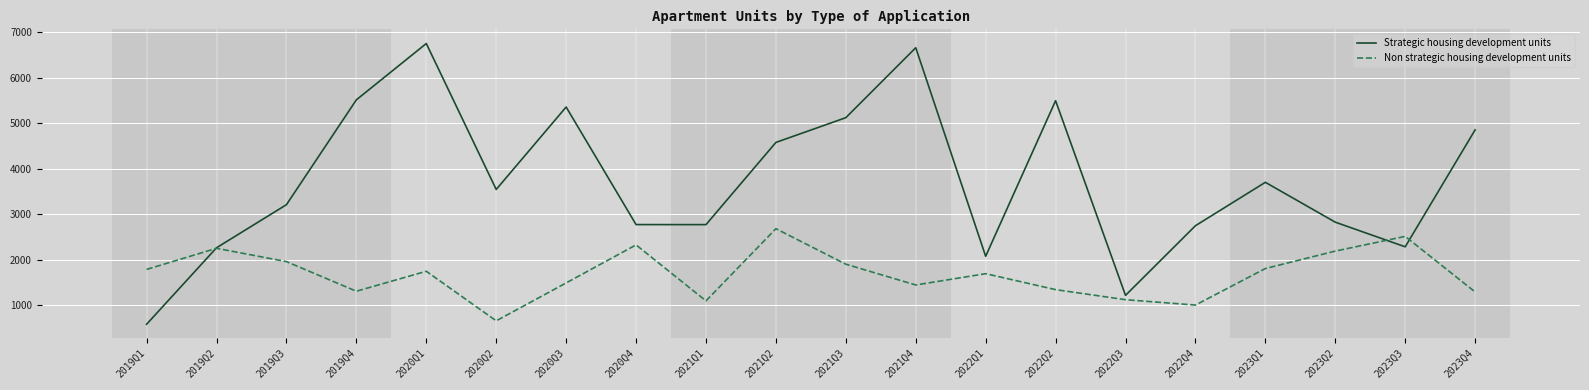

True or false: Non strategic housing development units has a value of 2329 at 2020Q4.

True